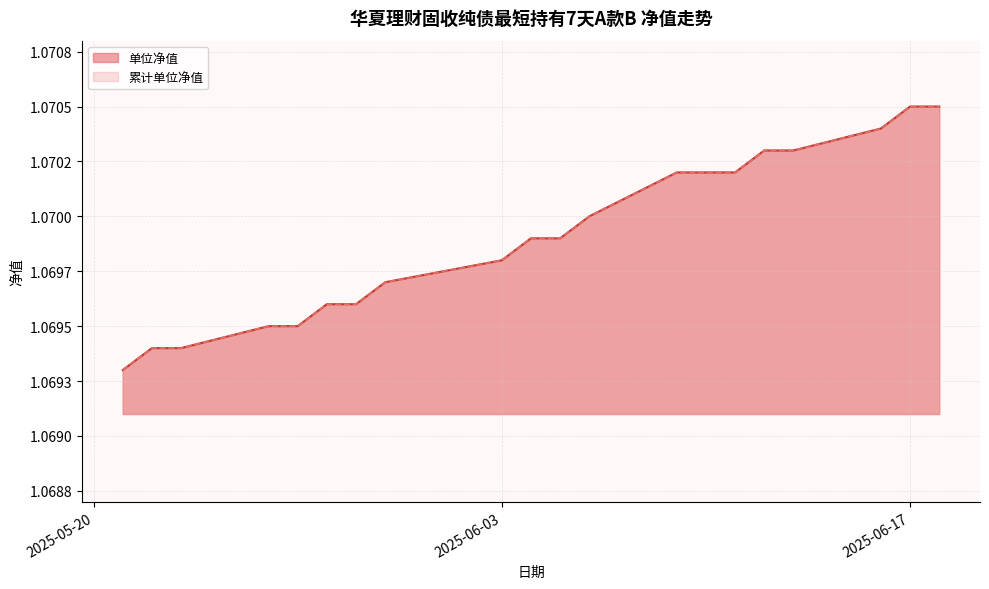

What is the label of the 1st point from the right?

2025-05-21